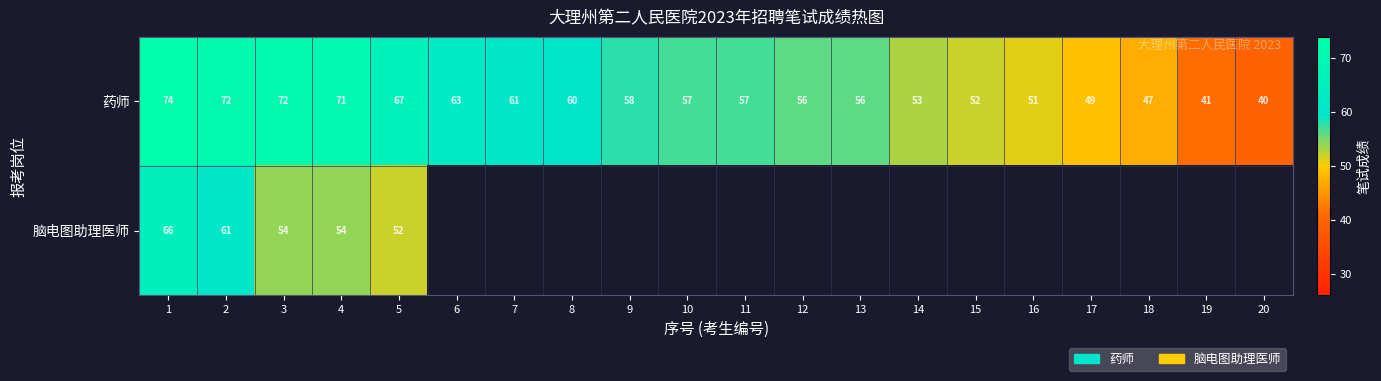

What is the highest value of the 药师 series?

74